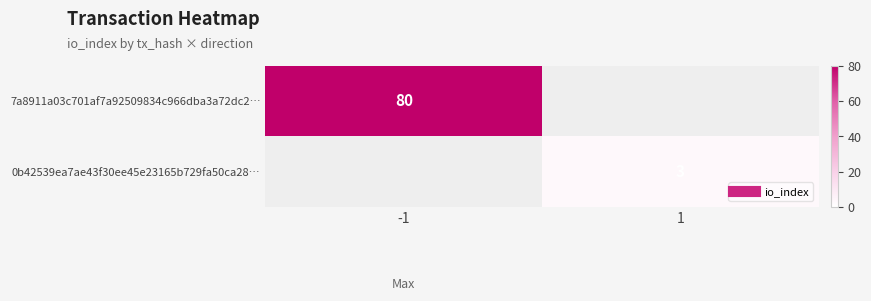

Is it true that 7a8911a03c701af7a92509834c966dba3a72dc2… equals 80.0 at -1?

True